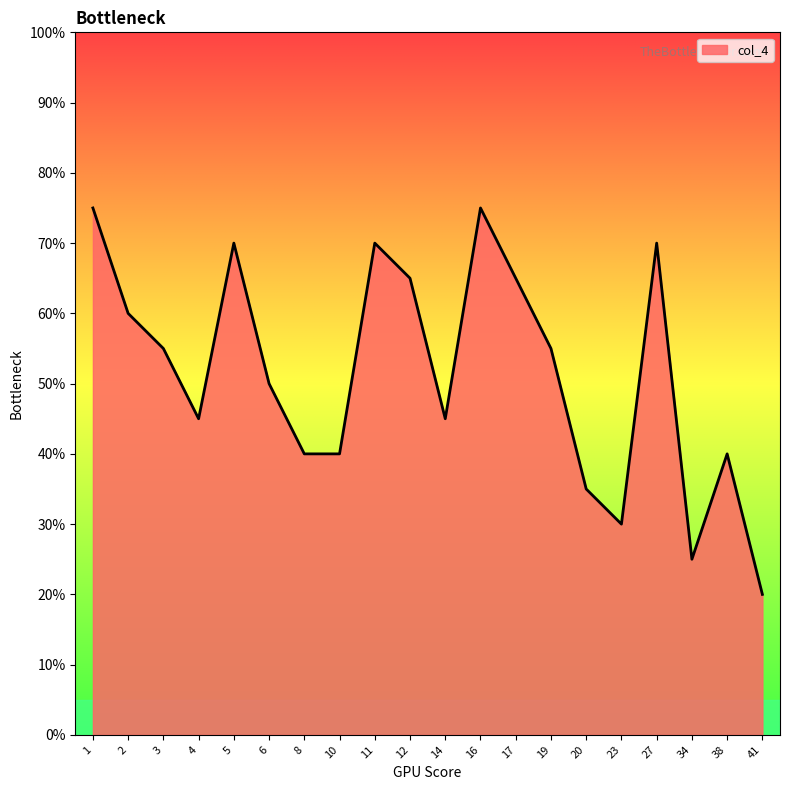

List the labels in order of value, smallest first.

41, 34, 23, 20, 8, 10, 38, 4, 14, 6, 3, 19, 2, 12, 17, 5, 11, 27, 1, 16